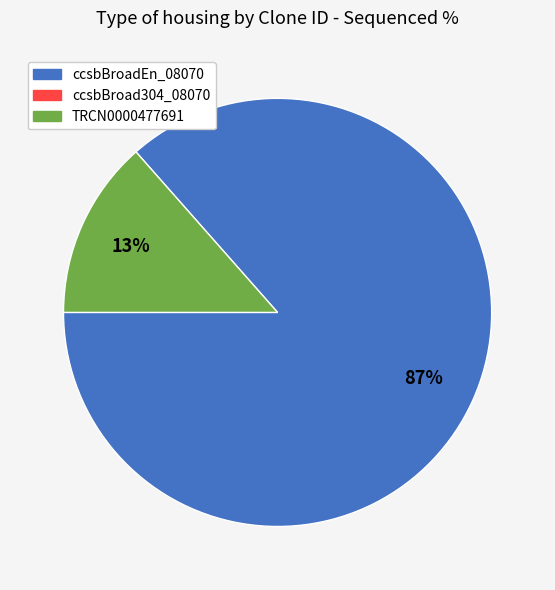

Is there a majority slice in this chart?

Yes